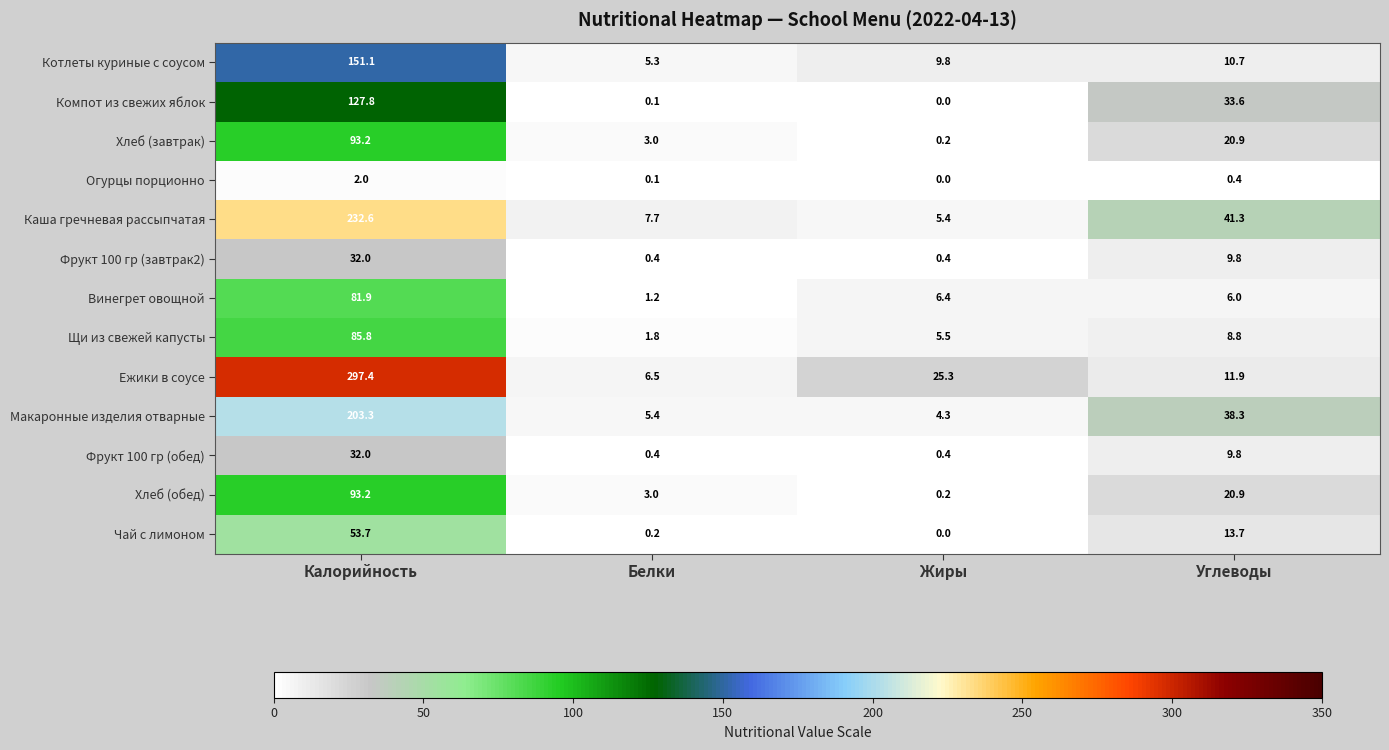

Which category has the lowest value across all series?

Жиры